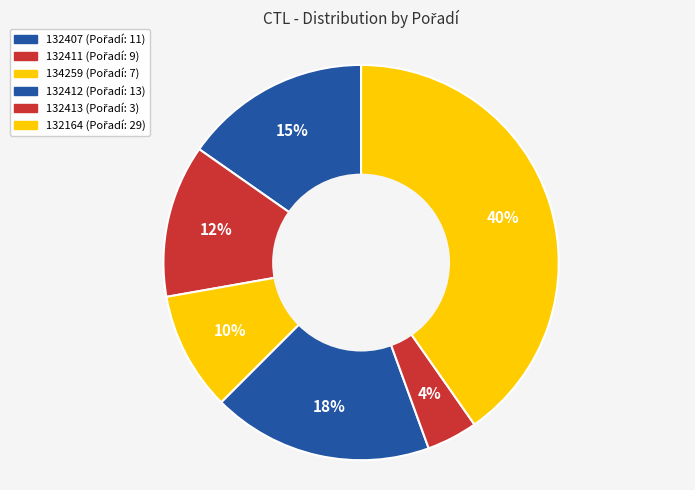

The 132412 slice represents 18% of the pie. True or false?

True